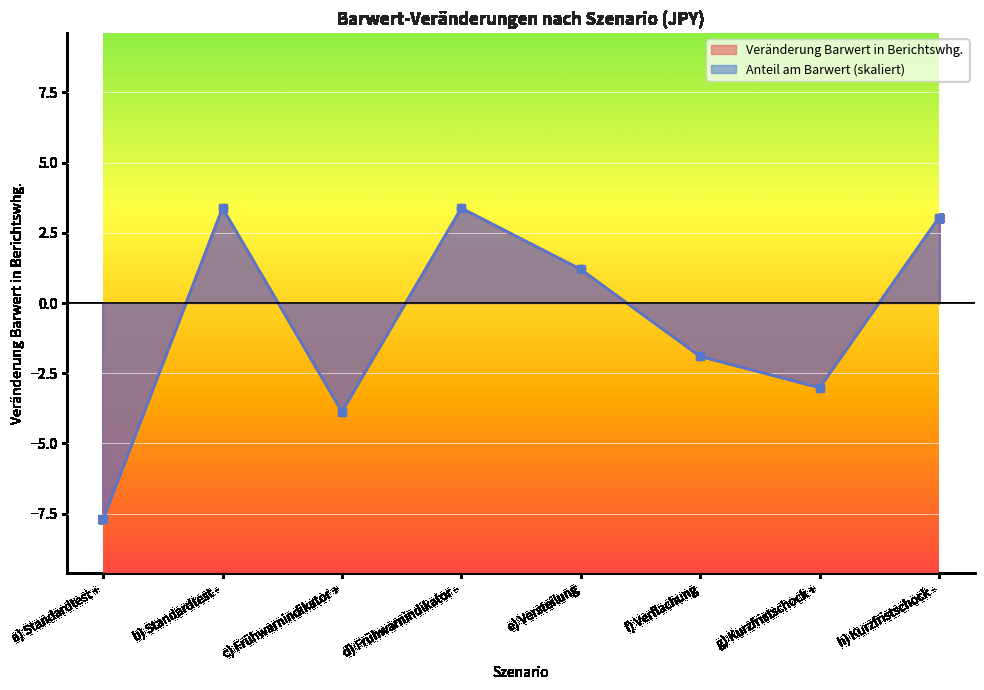

Where do Anteil am Barwert and Veränderung Barwert in Berichtswhg. first cross each other?

a) Standardtest + and b) Standardtest -